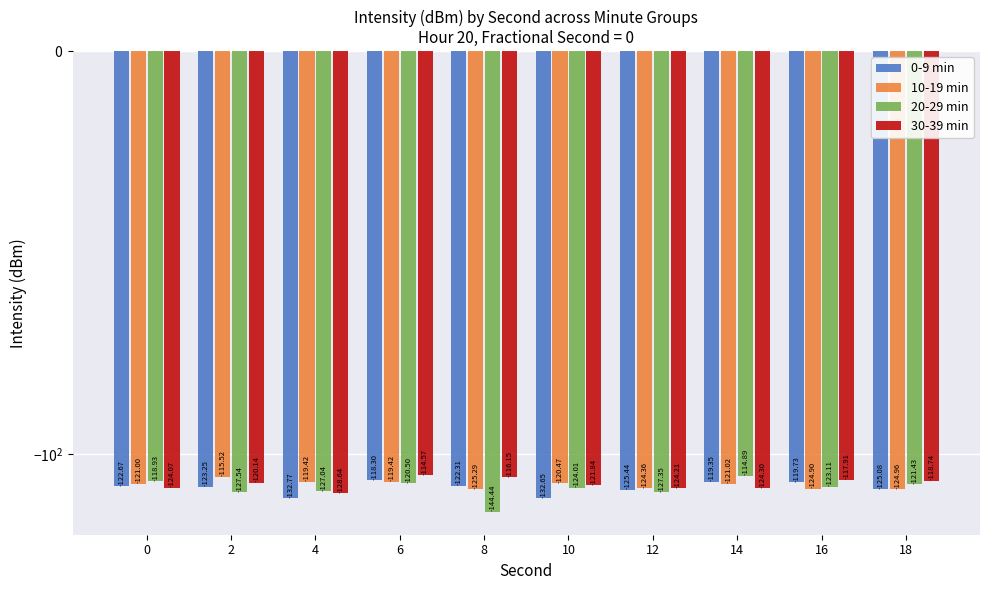

Where is 0-9 min nearest to the value -125?

18